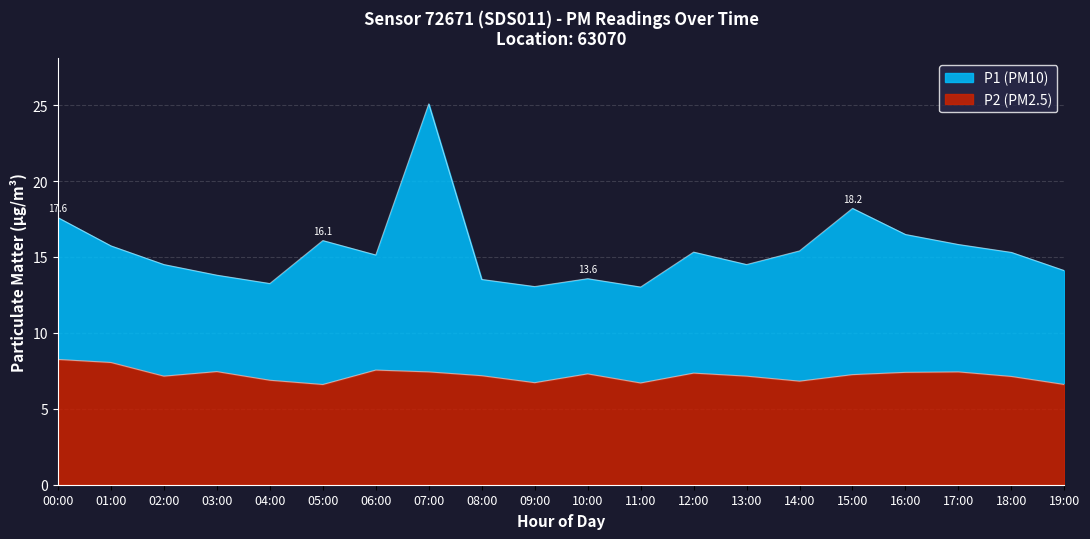

What position from the right is 06:00?

14